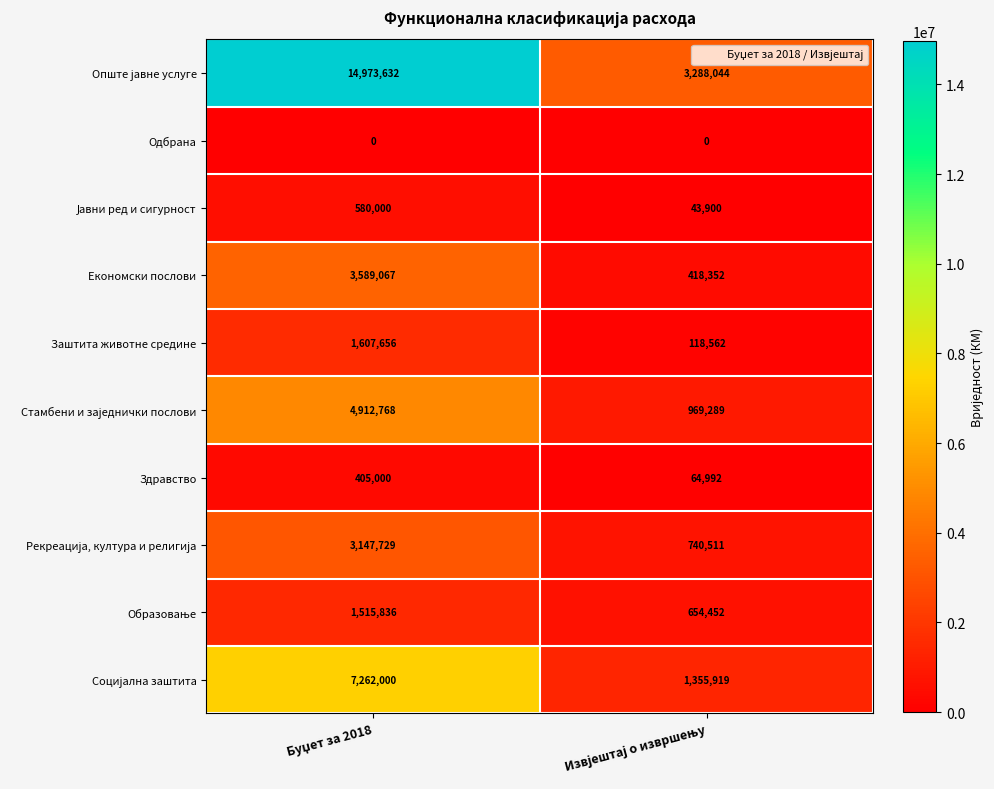

How many data points does each series have?

2